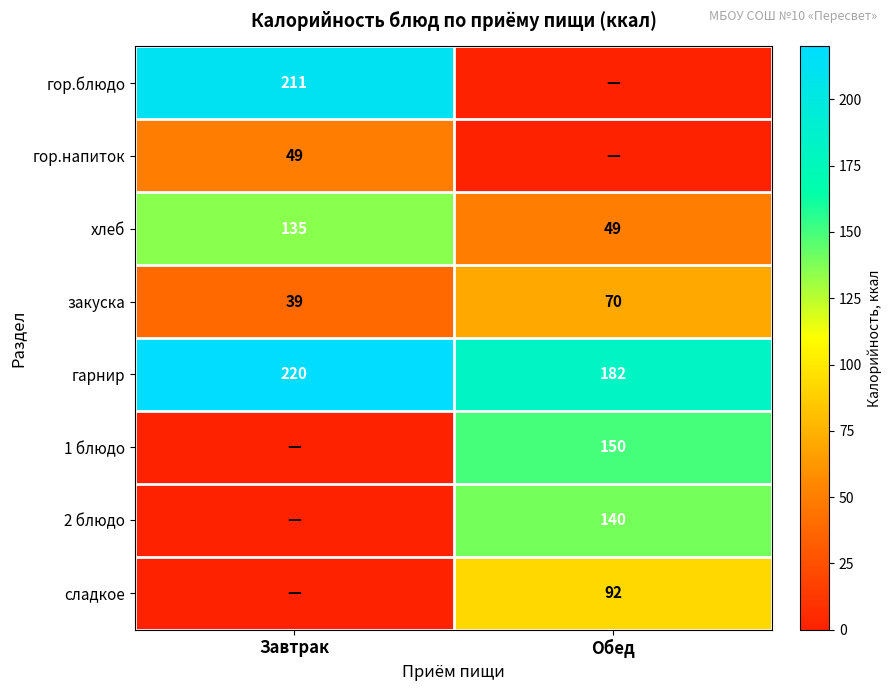

What is the total value across all series at Завтрак?

654